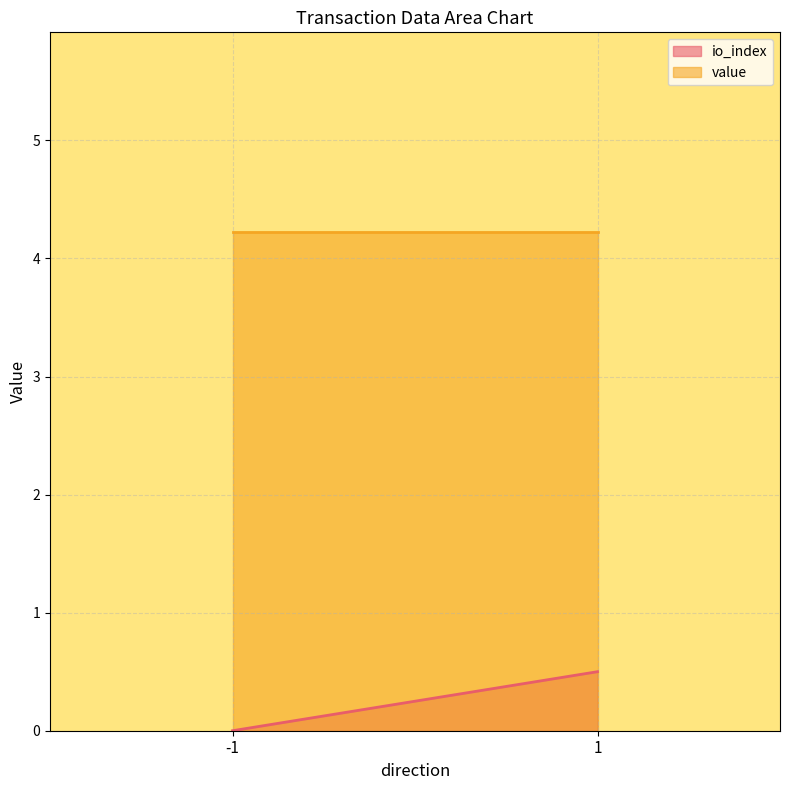

List the series in order of their peak value, lowest first.

io_index, value